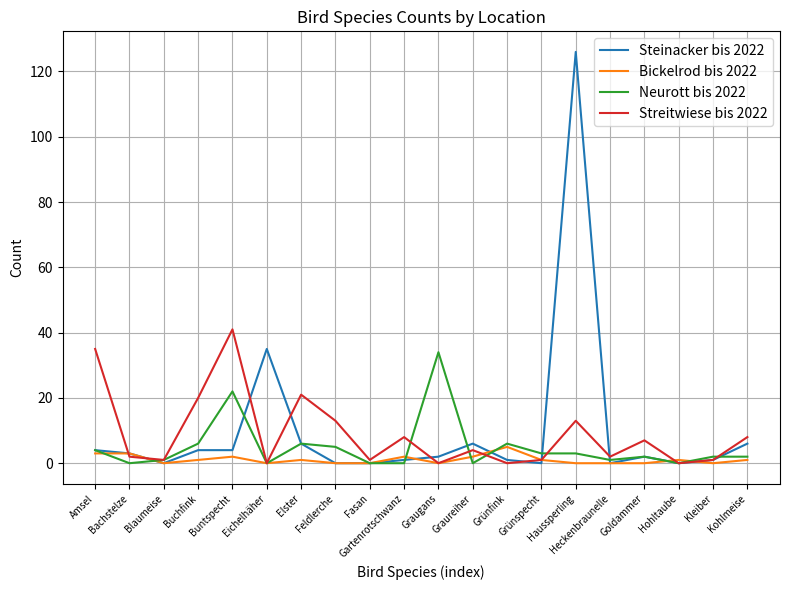

What is the difference between the second highest and second lowest values in the Bickelrod bis 2022 series?

3